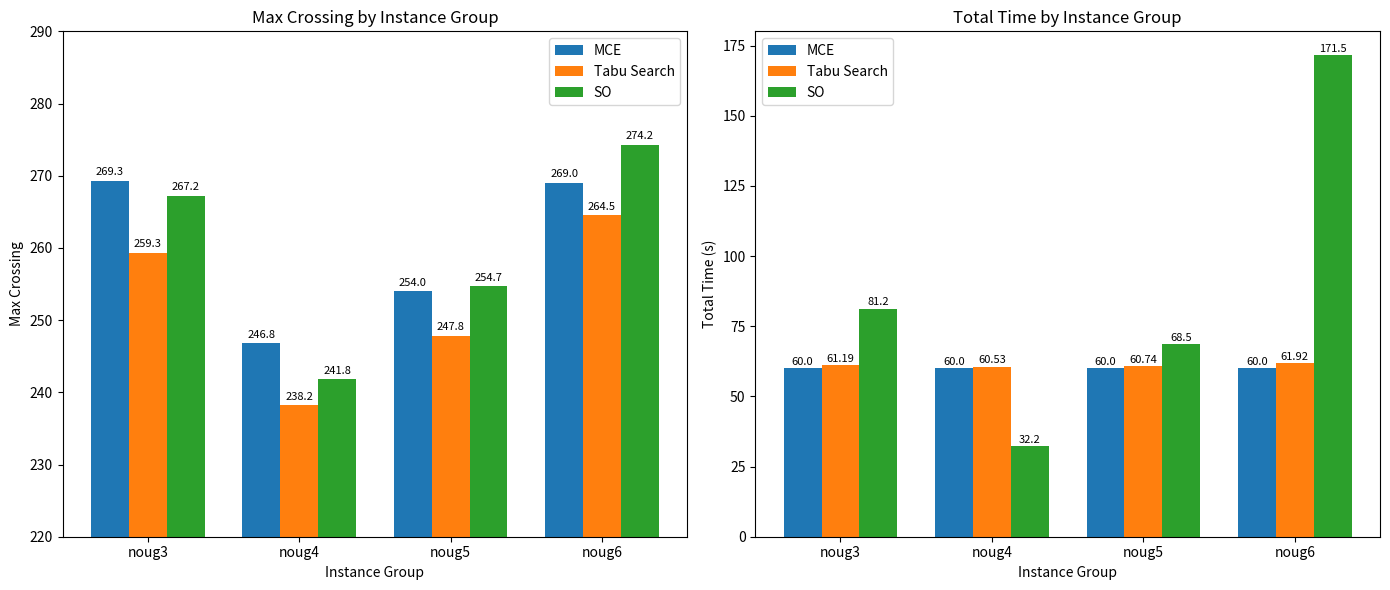

True or false: Tabu Search has a value of 82.8 at noug3.

False